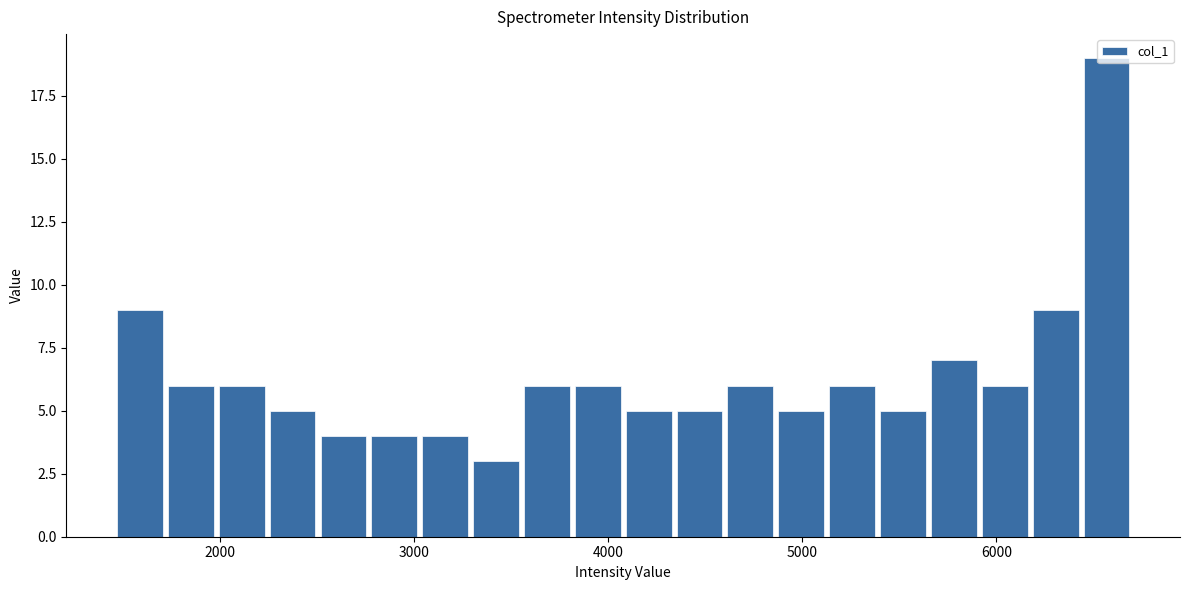

Read against the x-axis, roughly where is the centre of the tallest bar?

6600